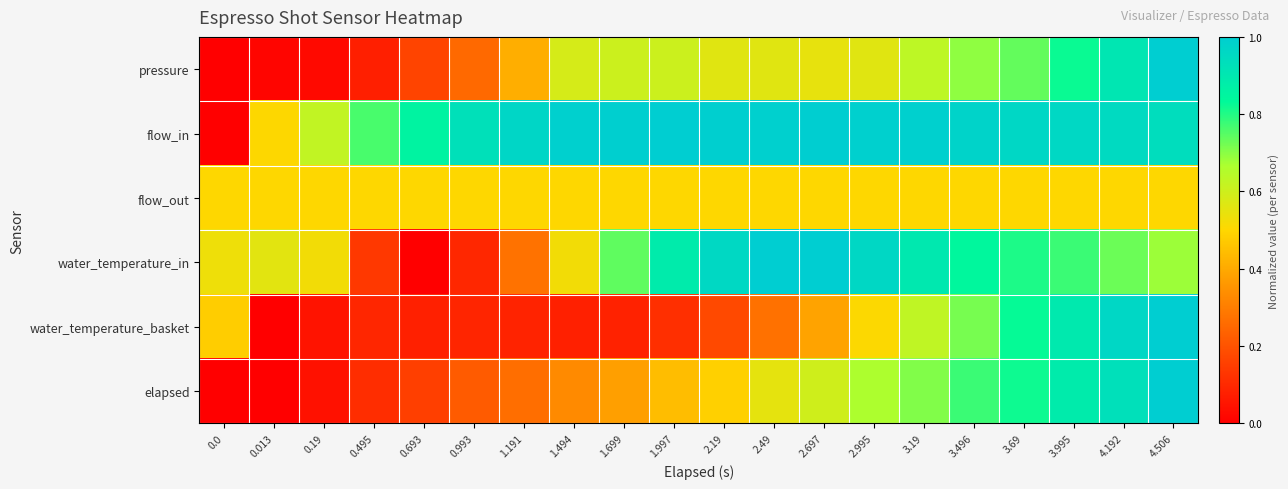

How many data points does each series have?

20